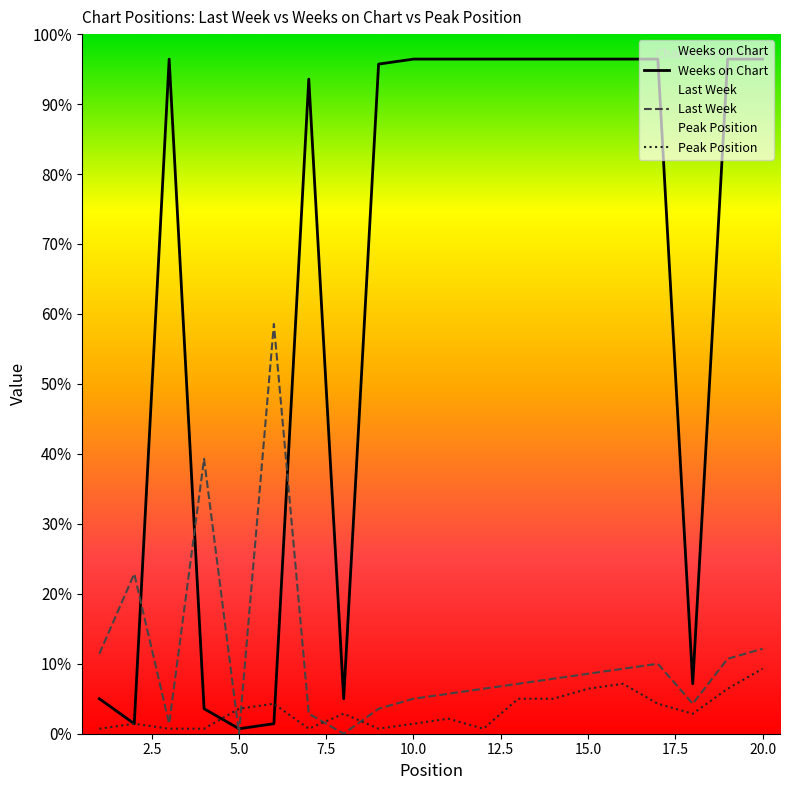

Does the chart display data point markers on the line(s)?

No